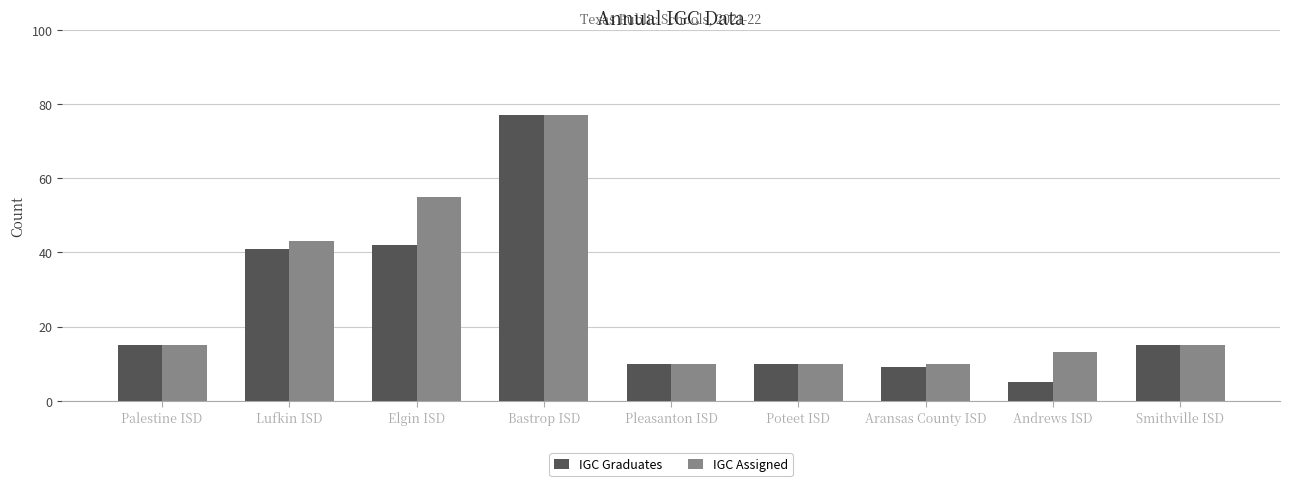

Reading left to right, extract all data points from this chart.

IGC Graduates: Palestine ISD=15	Lufkin ISD=41	Elgin ISD=42	Bastrop ISD=77	Pleasanton ISD=10	Poteet ISD=10	Aransas County ISD=9	Andrews ISD=5	Smithville ISD=15
IGC Assigned: Palestine ISD=15	Lufkin ISD=43	Elgin ISD=55	Bastrop ISD=77	Pleasanton ISD=10	Poteet ISD=10	Aransas County ISD=10	Andrews ISD=13	Smithville ISD=15